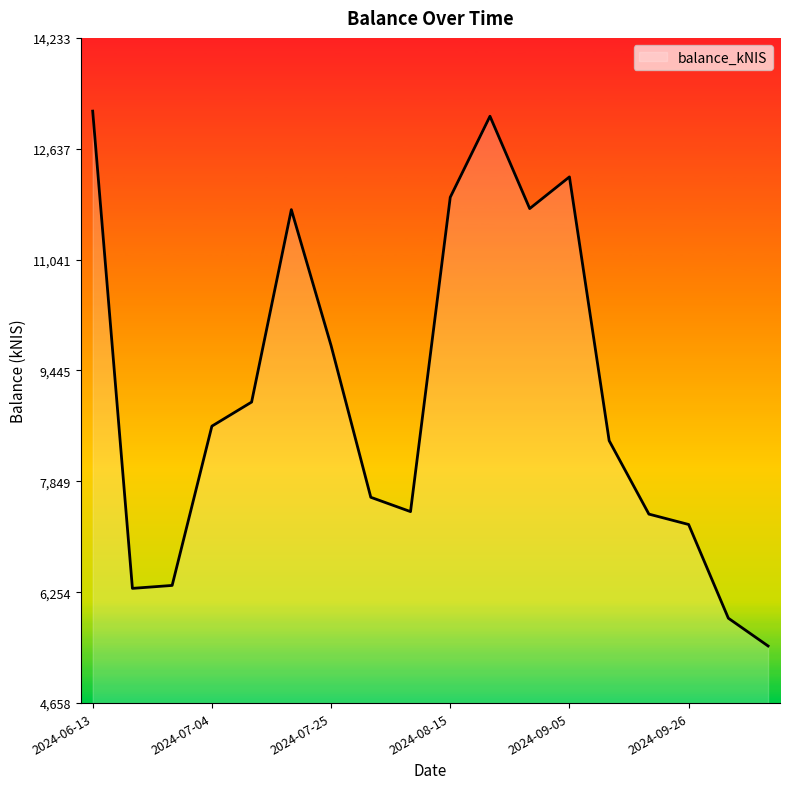

What is the difference between the maximum and minimum values?

7698.5